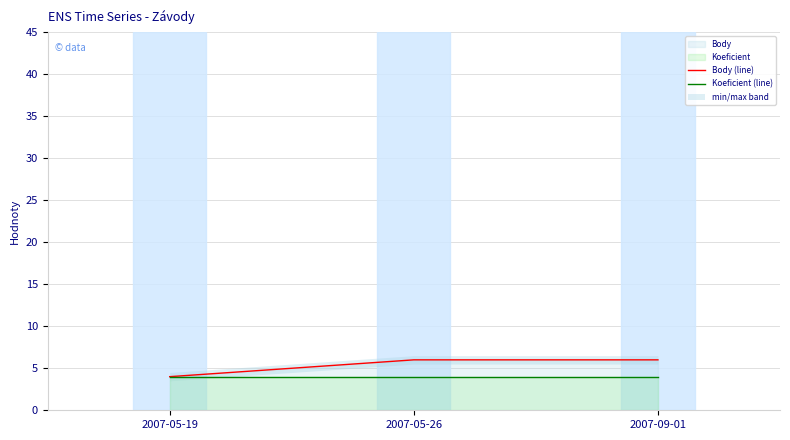

Rank the series by their maximum value, from highest to lowest.

Body (line), Koeficient (line)